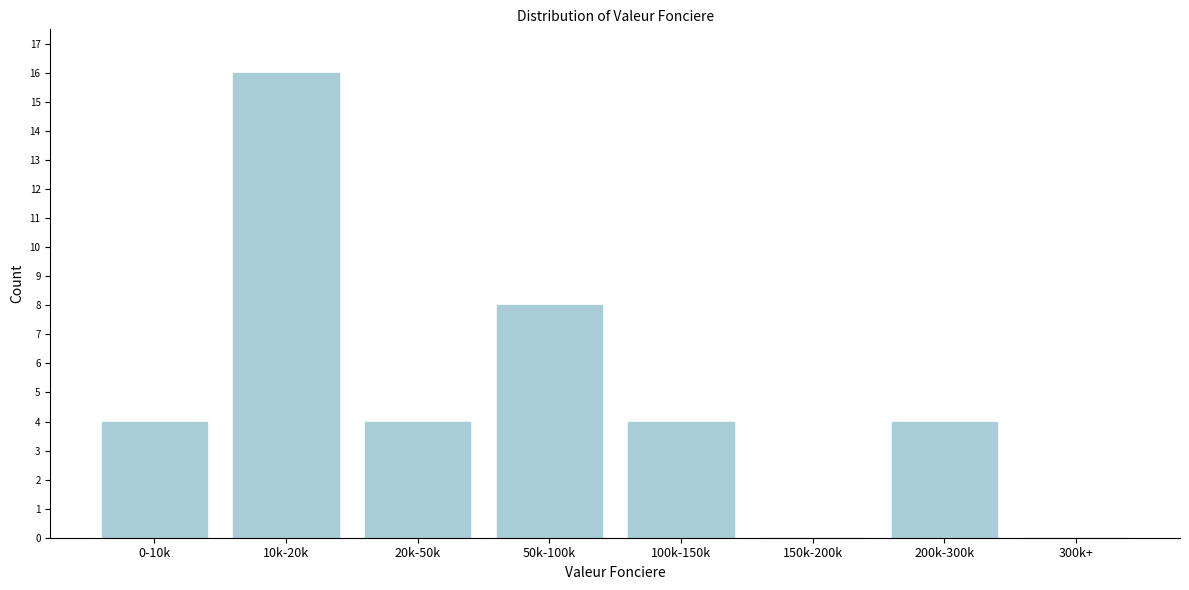

Reading right to left, what are all the values shown in this chart?

300k+=0	200k-300k=4	150k-200k=0	100k-150k=4	50k-100k=8	20k-50k=4	10k-20k=16	0-10k=4